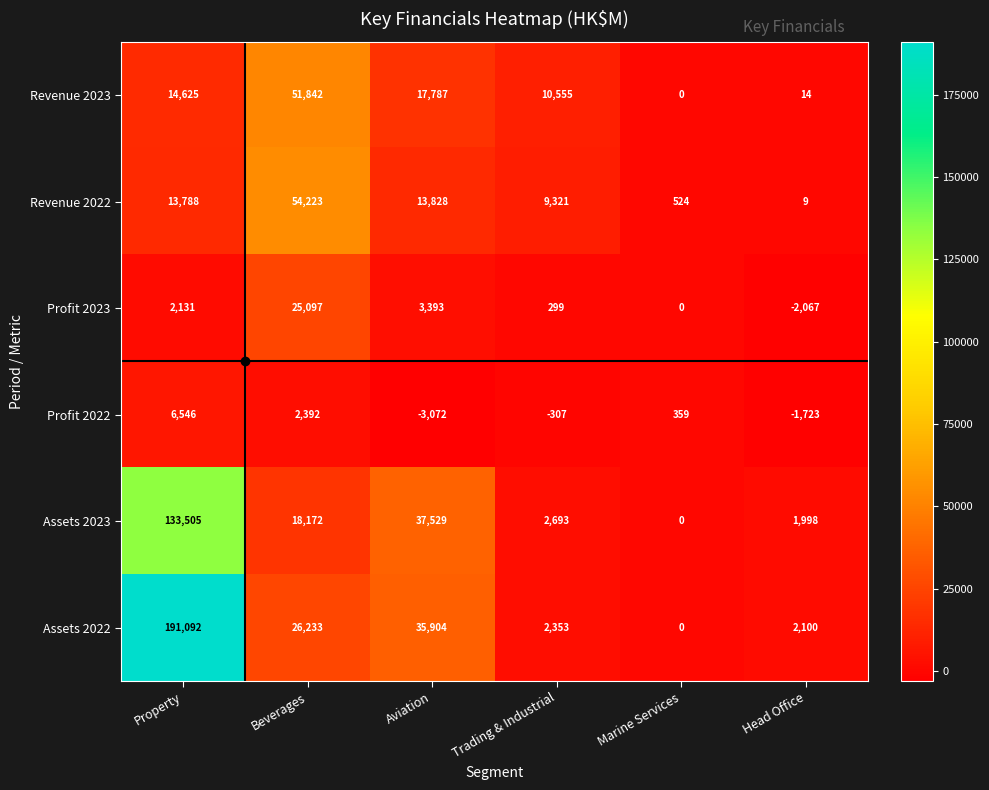

What is the difference between the maximum and minimum values in the Profit 2022 series?

9618